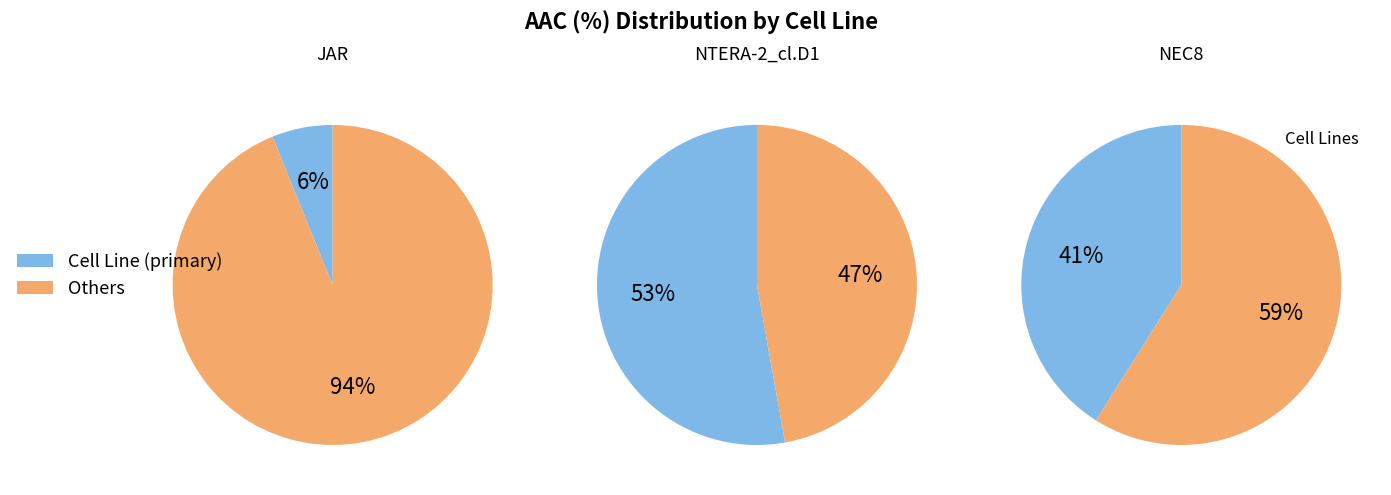

Rank the categories by value from highest to lowest.

NTERA-2_cl.D1, NEC8, JAR